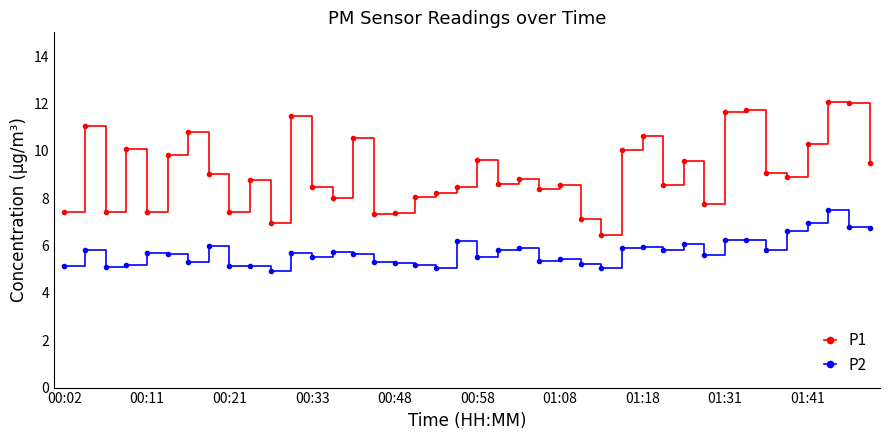

True or false: P1 has more than 2 points higher than both neighbors.

True